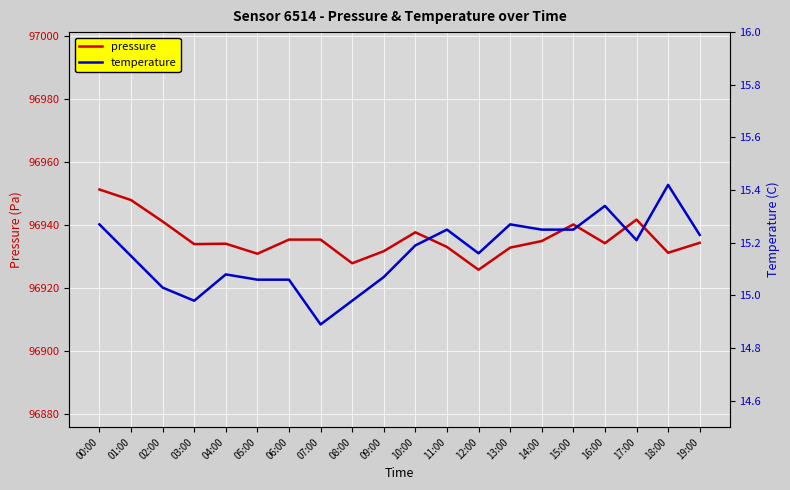

How many data points in pressure are above 96934?

13